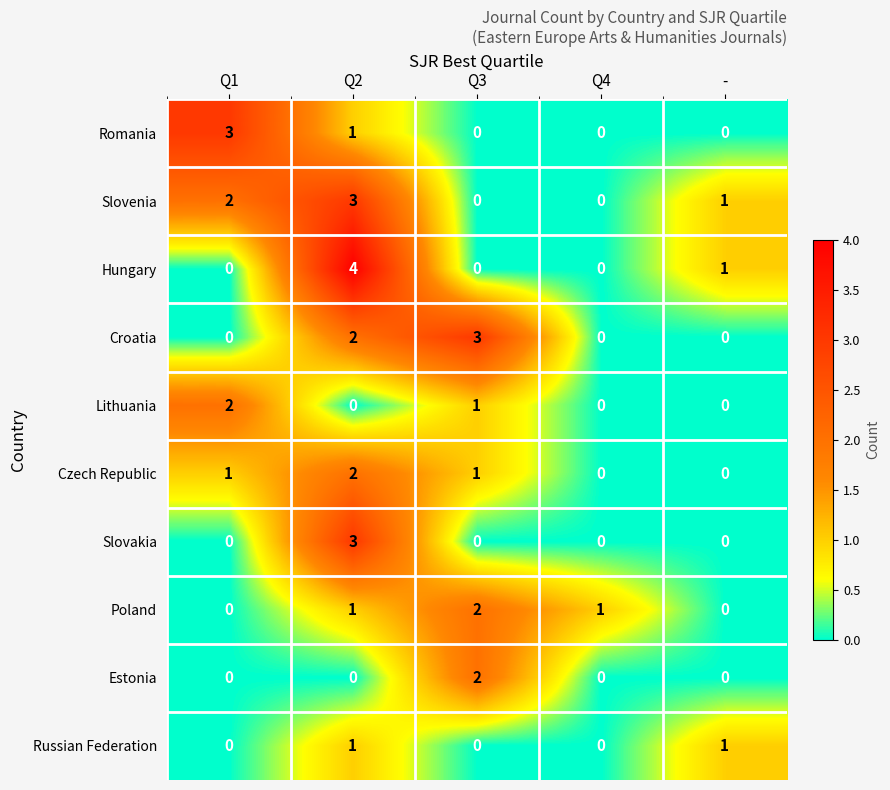

What is the highest value of the Croatia series?

3